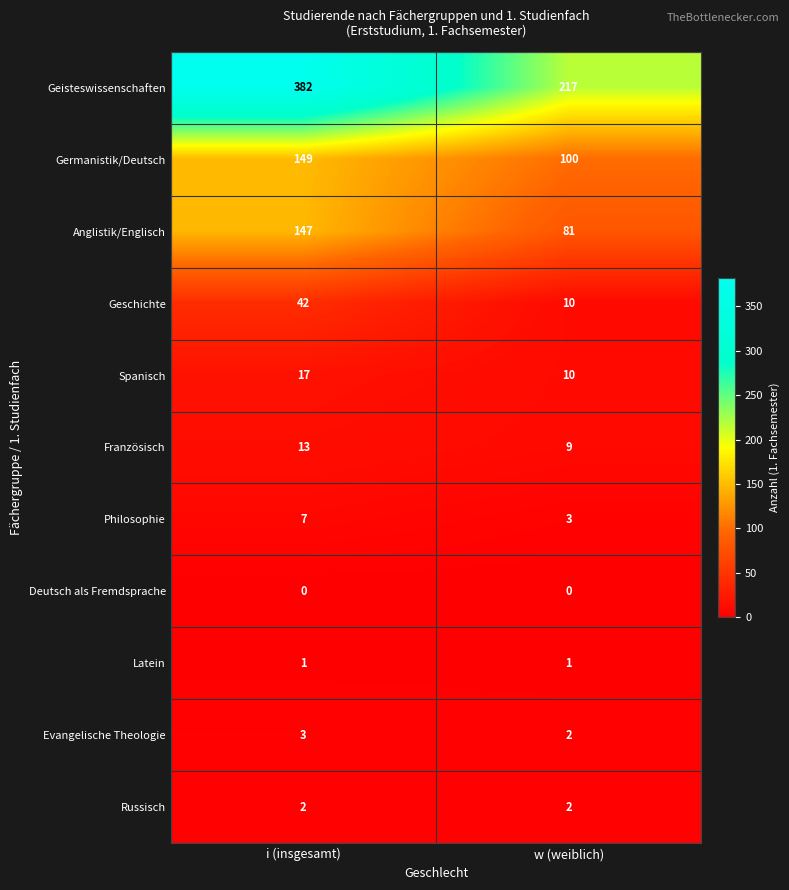

At how many categories does at least one series exceed 14?

2